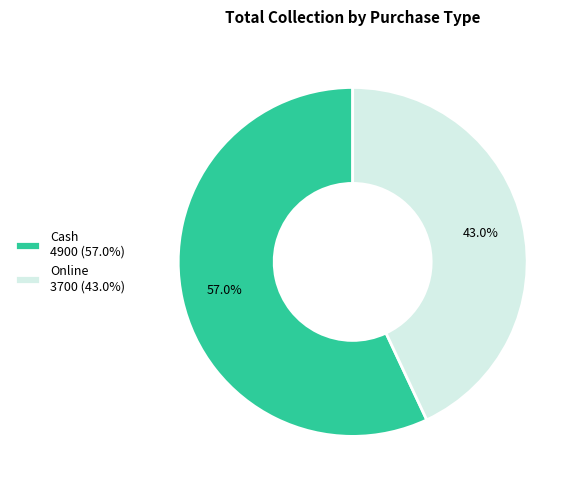

Does Cash represent more than half of the total?

Yes